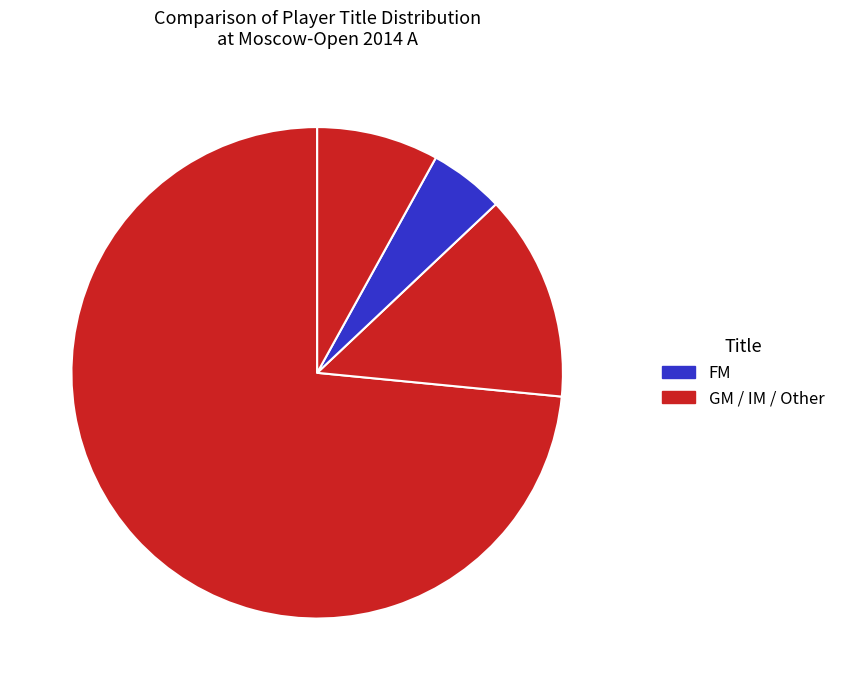

How many slices are in this pie chart?

4